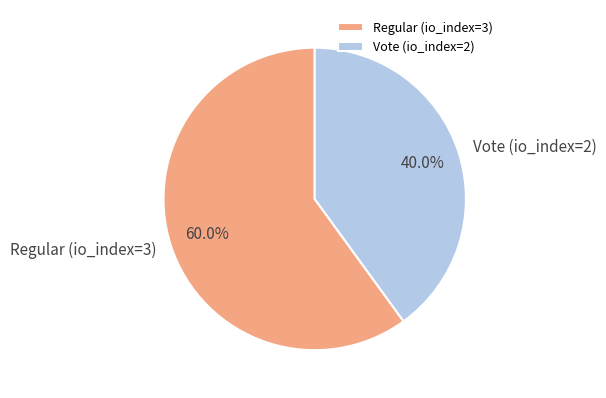

The Regular (io_index=3) slice represents 50% of the pie. True or false?

False